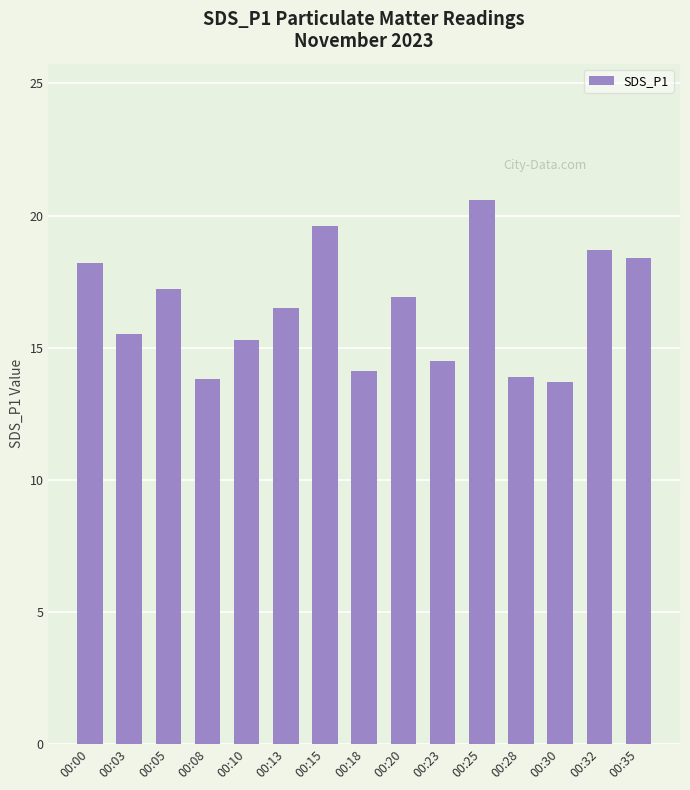

How many bars are there in total?

15